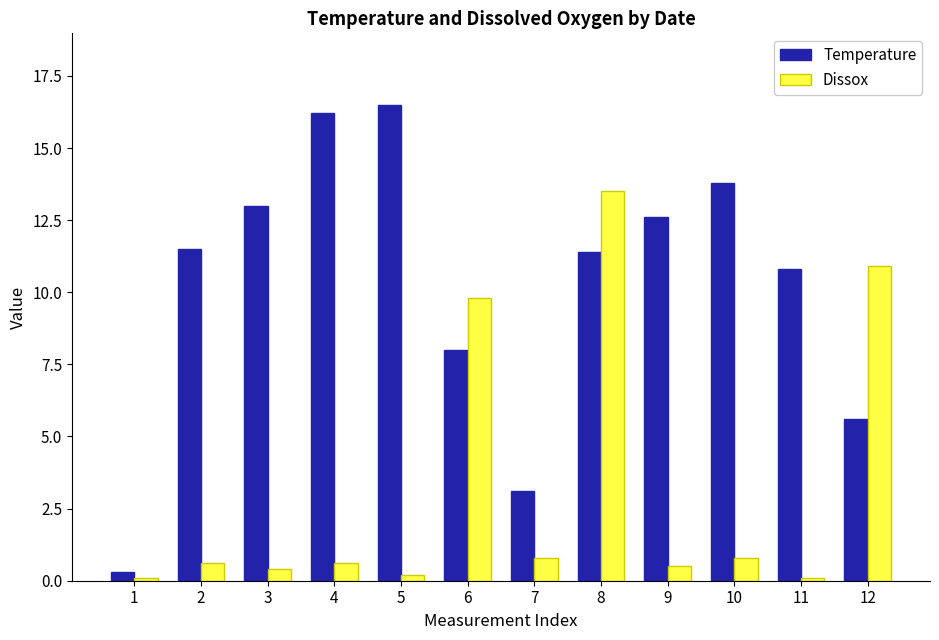

True or false: Temperature has a value of 11.0 at 5.

False